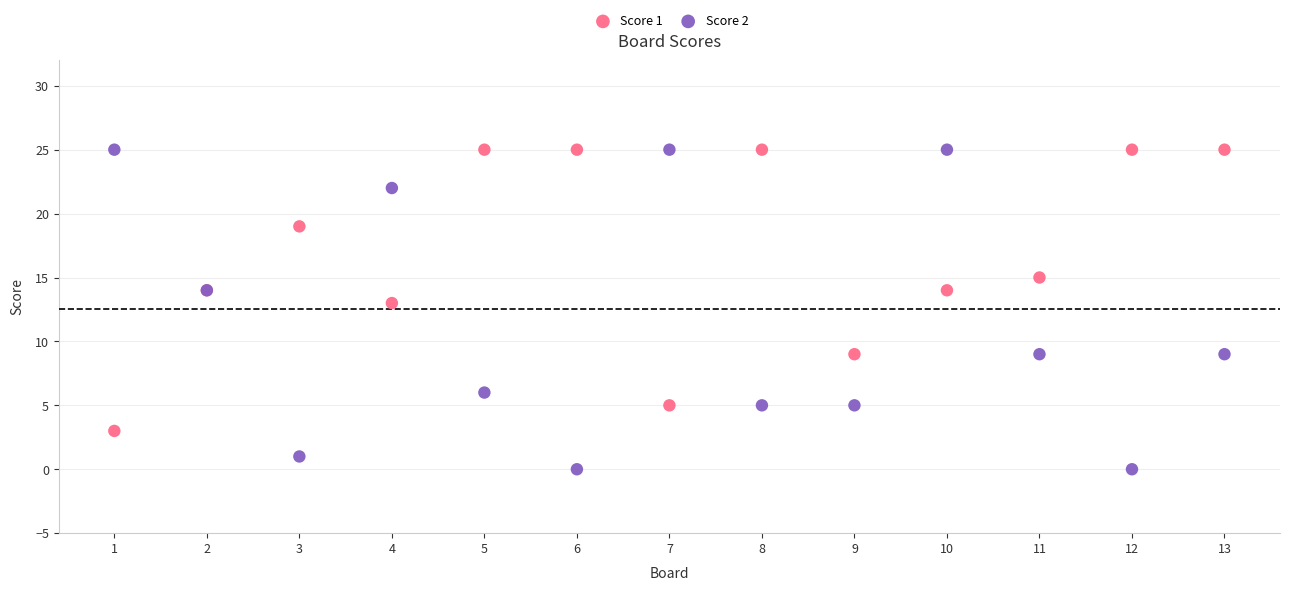

Across all series, what Y value is closest to 12?

13